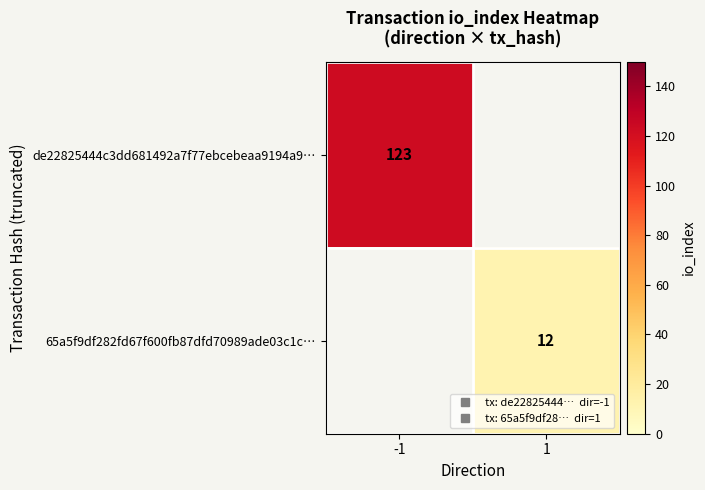

Count the number of categories in the chart.

2